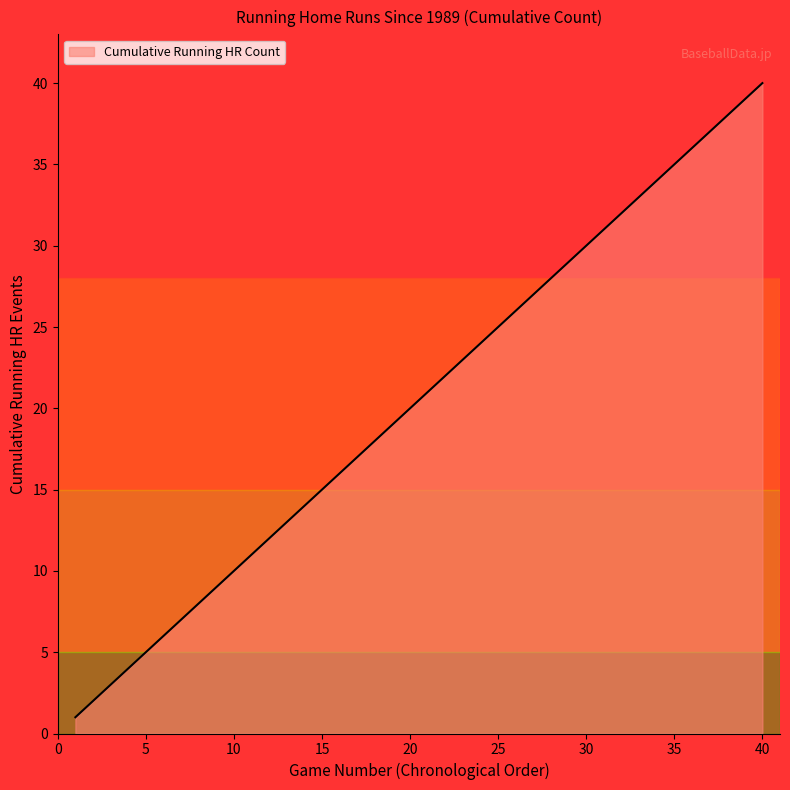

What is the difference between the second highest and minimum values?

38